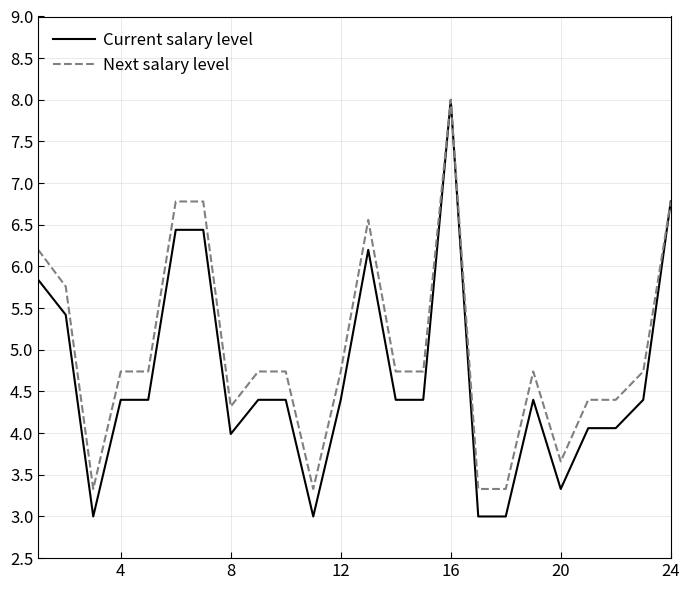

Which series has the largest total across all categories?

Next salary level